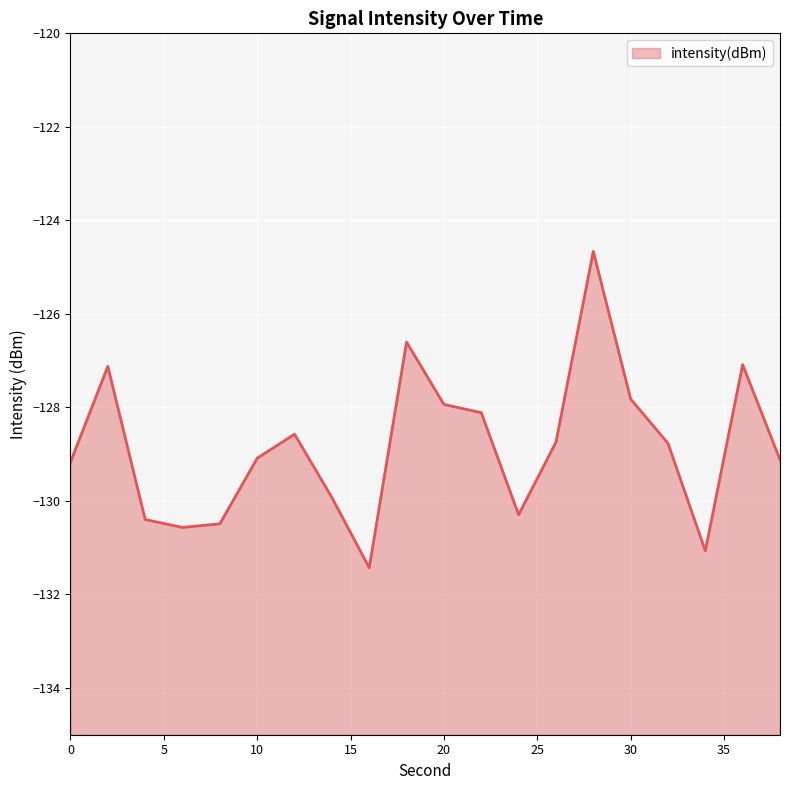

The value at 28 is -124.7. True or false?

True